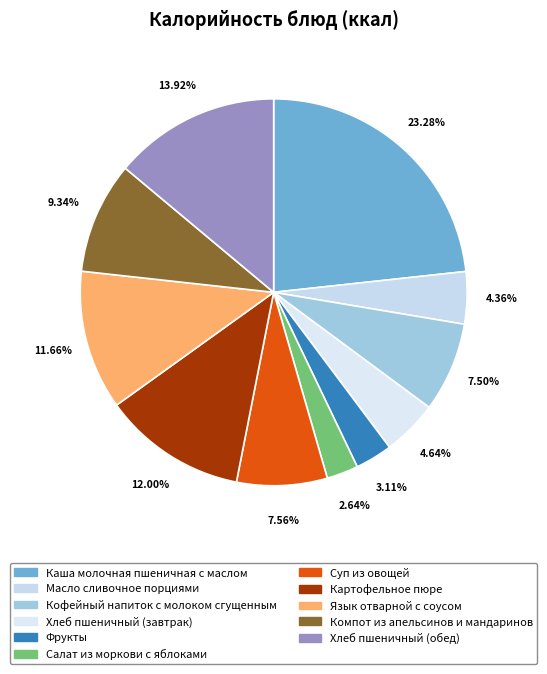

Count the number of slices in the pie.

11